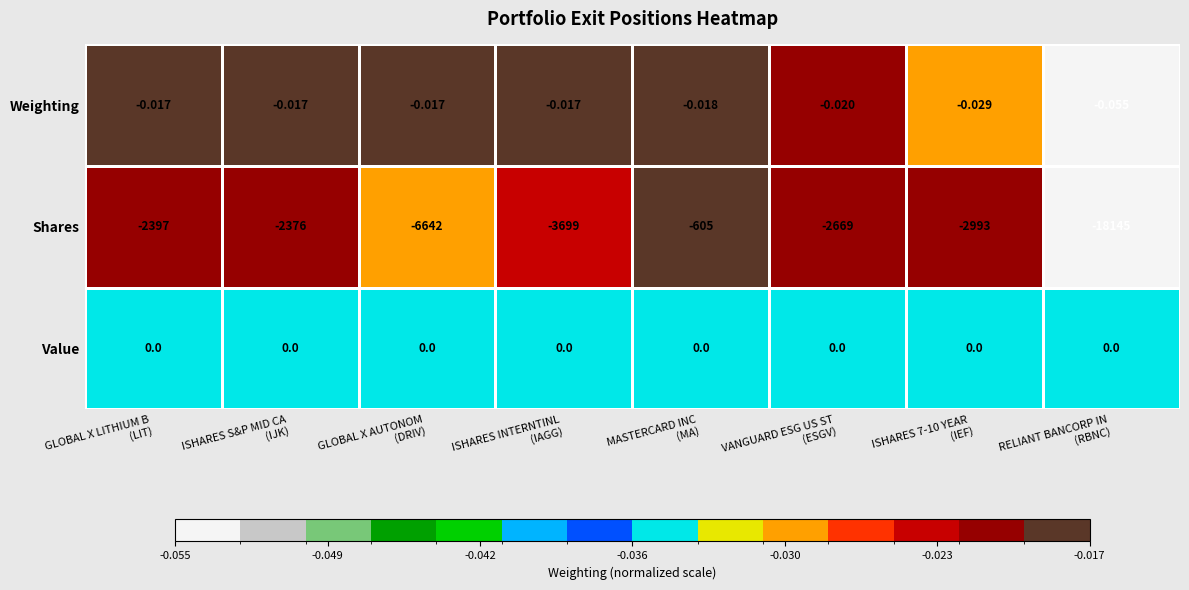

At which category does the chart reach its minimum across all series?

RELIANT BANCORP IN
(RBNC)